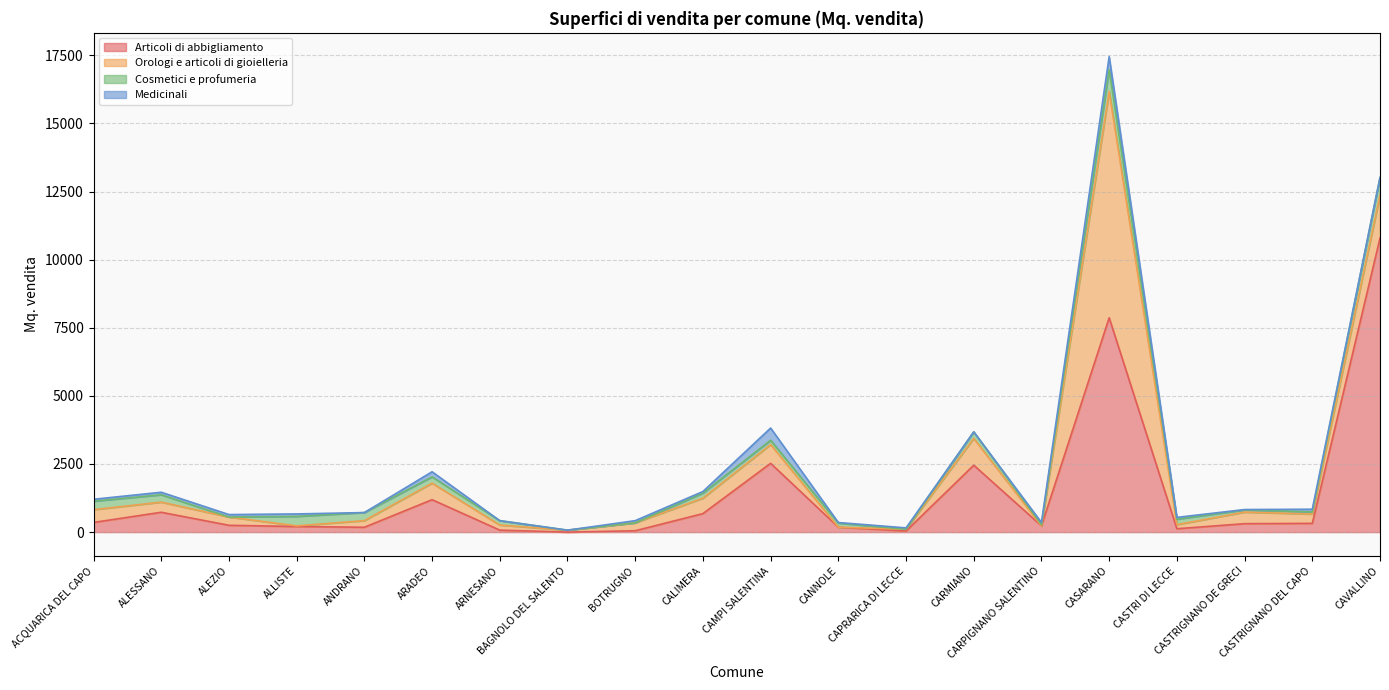

Which has a higher value, CASARANO or CANNOLE?

CASARANO